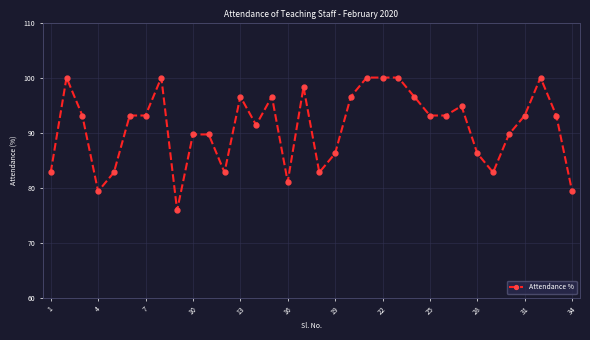

What is the minimum value shown in the chart?

75.9